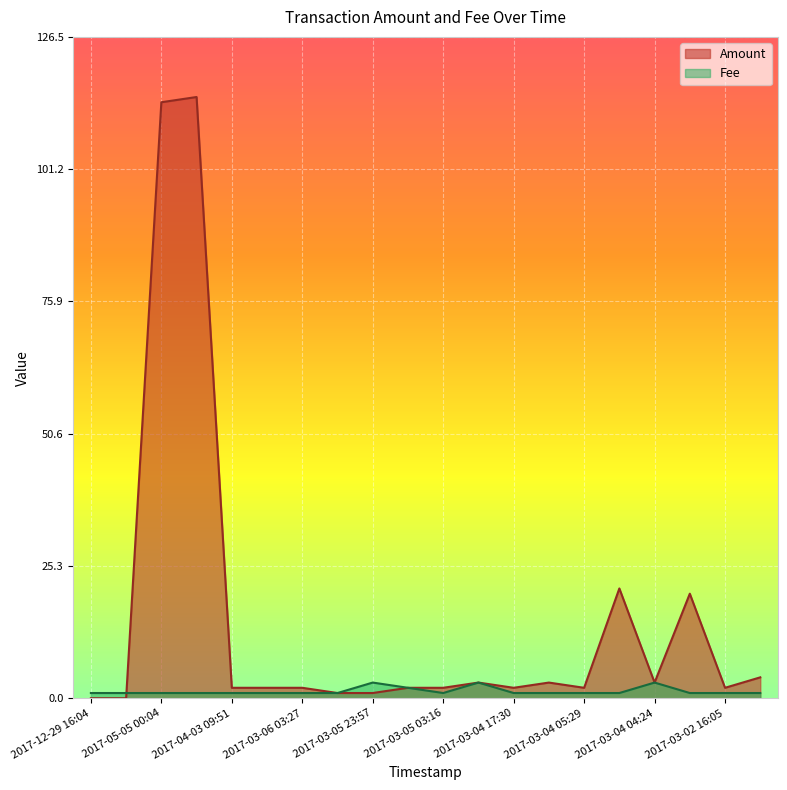

Reading left to right, transcribe all the data shown in this chart.

Amount: 2017-12-29 16:04=0.0	2017-12-29 14:54=0.0	2017-05-05 00:04=114.0	2017-05-04 23:57=115.0	2017-04-03 09:51=2.0	2017-04-03 07:12=2.0	2017-03-06 03:27=2.0	2017-03-06 02:53=1.0	2017-03-05 23:57=1.0	2017-03-05 14:29=2.0	2017-03-05 03:16=2.0	2017-03-05 02:27=3.0	2017-03-04 17:30=2.0	2017-03-04 17:23=3.0	2017-03-04 05:29=2.0	2017-03-04 04:35=21.0	2017-03-04 04:24=3.0	2017-03-04 00:15=20.0	2017-03-02 16:05=2.0	2017-03-01 23:46=4.0
Fee: 2017-12-29 16:04=1.0	2017-12-29 14:54=1.0	2017-05-05 00:04=1.0	2017-05-04 23:57=1.0	2017-04-03 09:51=1.0	2017-04-03 07:12=1.0	2017-03-06 03:27=1.0	2017-03-06 02:53=1.0	2017-03-05 23:57=3.0	2017-03-05 14:29=2.0	2017-03-05 03:16=1.0	2017-03-05 02:27=3.0	2017-03-04 17:30=1.0	2017-03-04 17:23=1.0	2017-03-04 05:29=1.0	2017-03-04 04:35=1.0	2017-03-04 04:24=3.0	2017-03-04 00:15=1.0	2017-03-02 16:05=1.0	2017-03-01 23:46=1.0